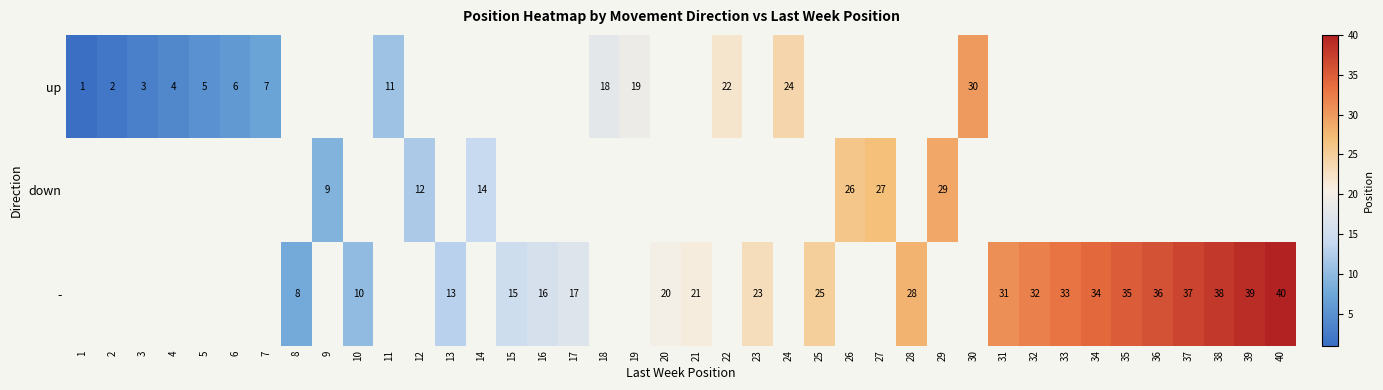

The value of down at 29 is 16. True or false?

False